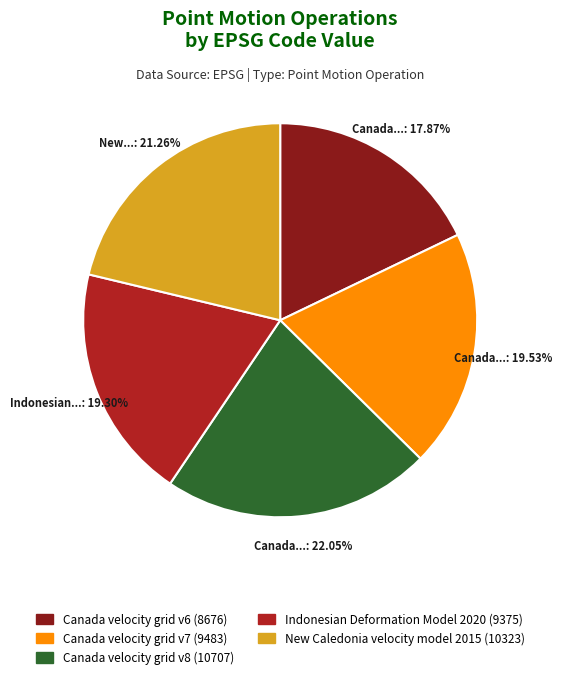

To the nearest percent, what percentage of the pie is Indonesian Deformation Model 2020?

19%